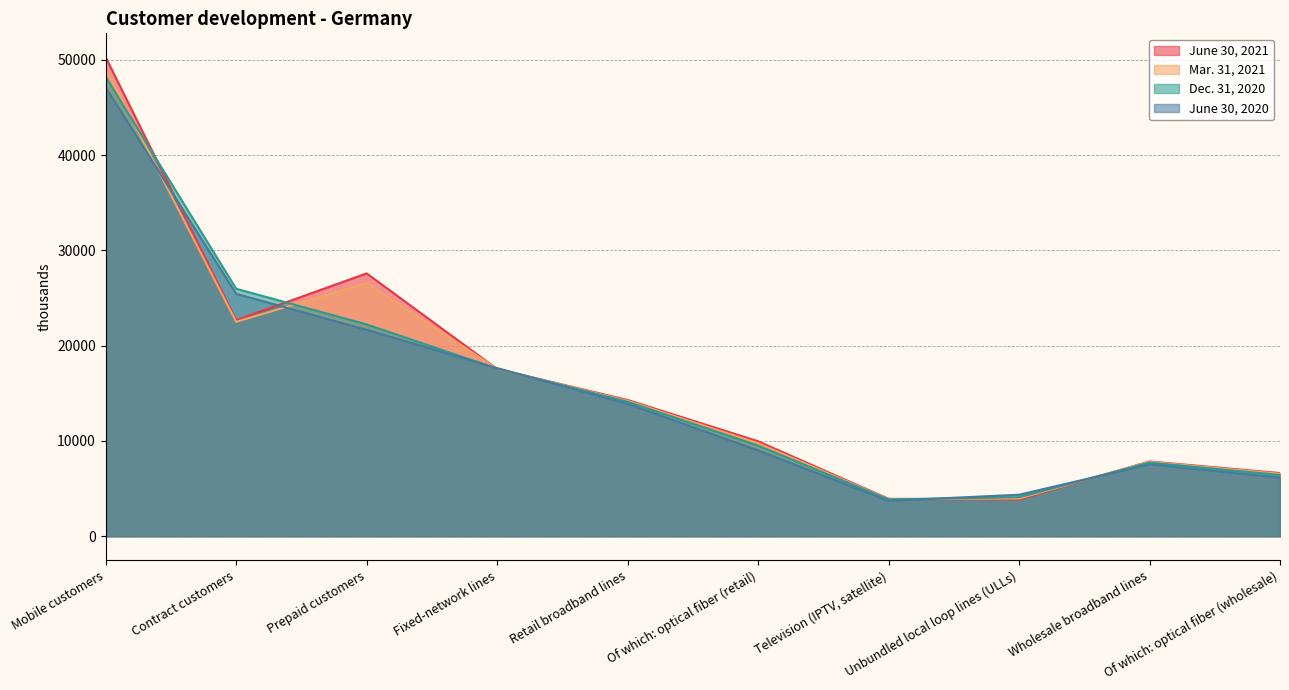

Which category has the lowest value in the June 30, 2020 series?

Television (IPTV, satellite)